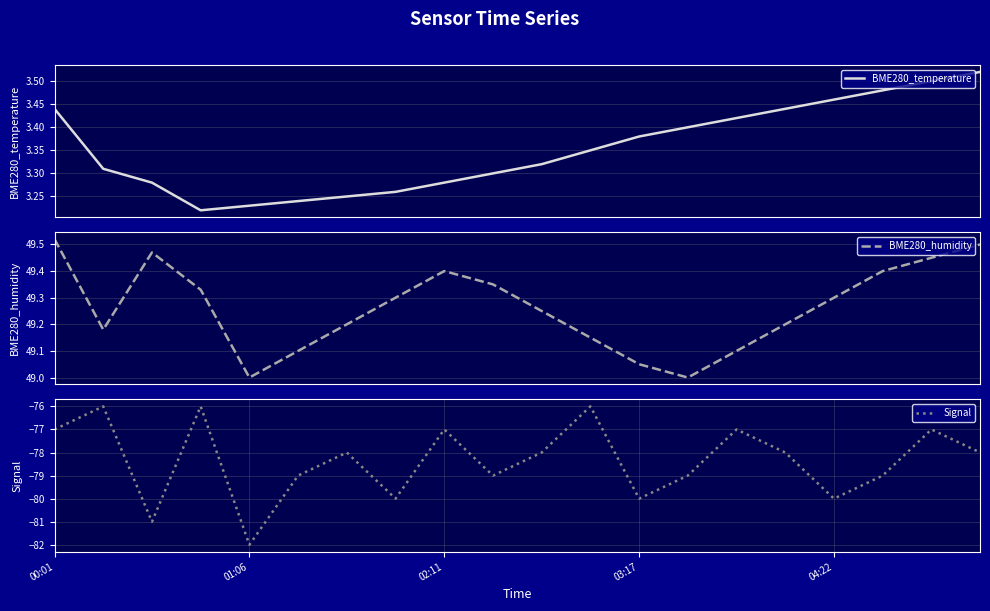

Rank the series at 5 from lowest to highest value.

Signal, BME280_temperature, BME280_humidity